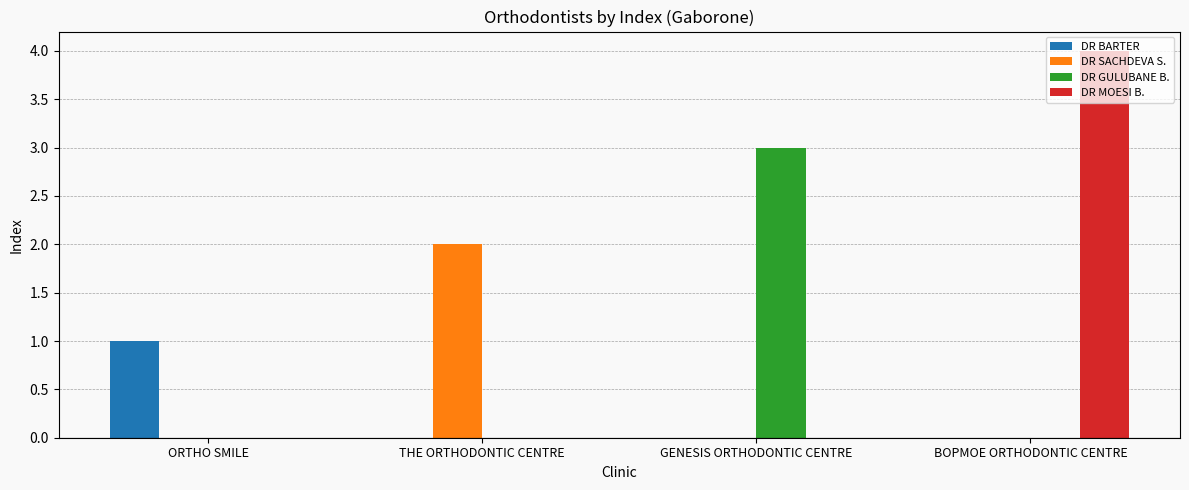

What is the maximum value for DR SACHDEVA S.?

2